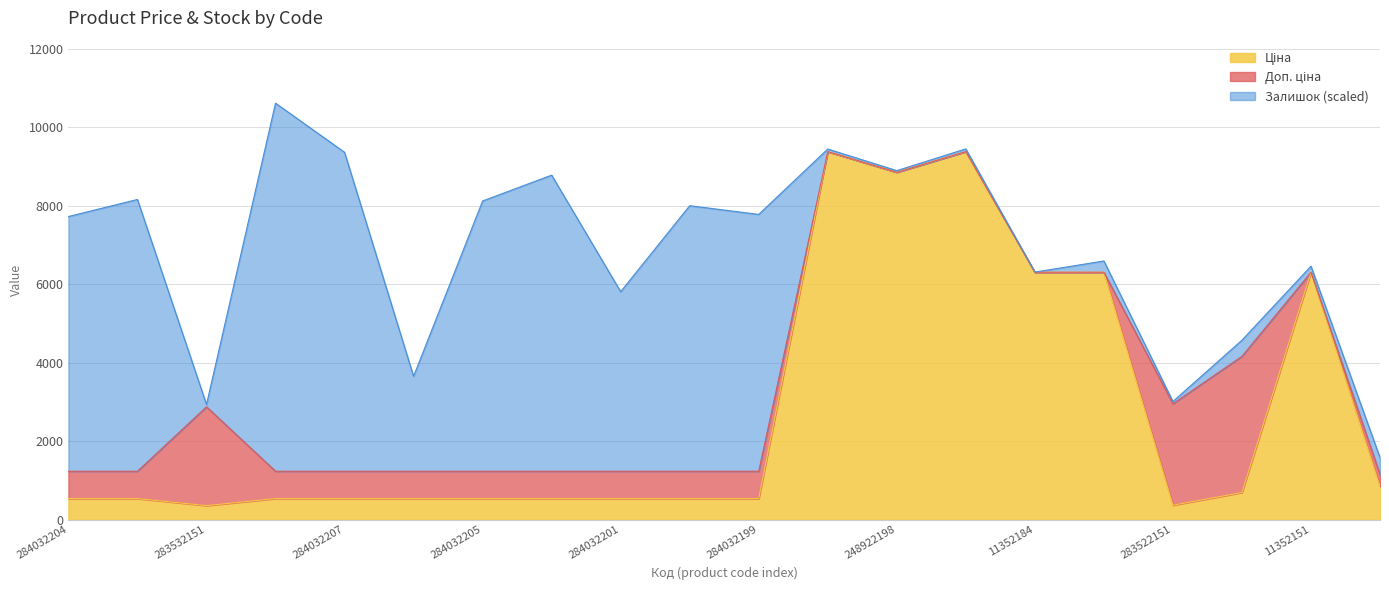

What is the total value across all series at 284032199?

7783.6